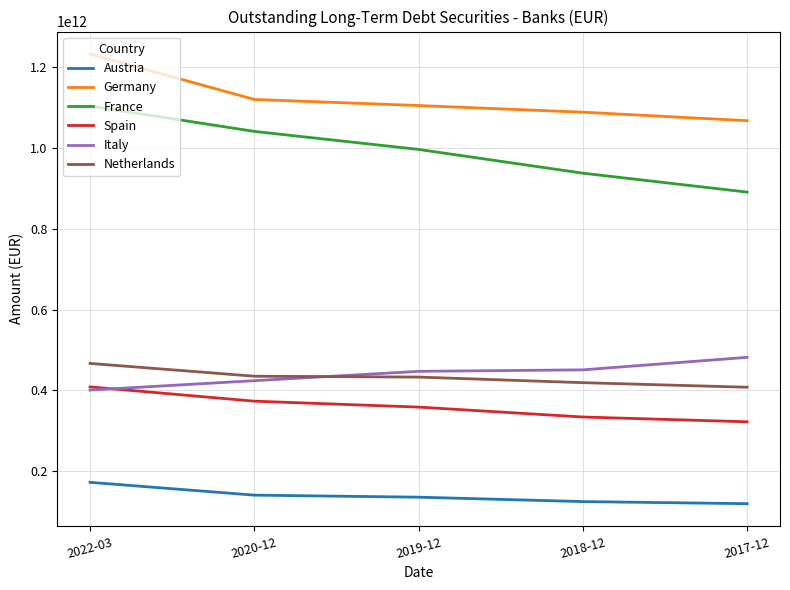

True or false: France and Netherlands intersect in this chart.

False